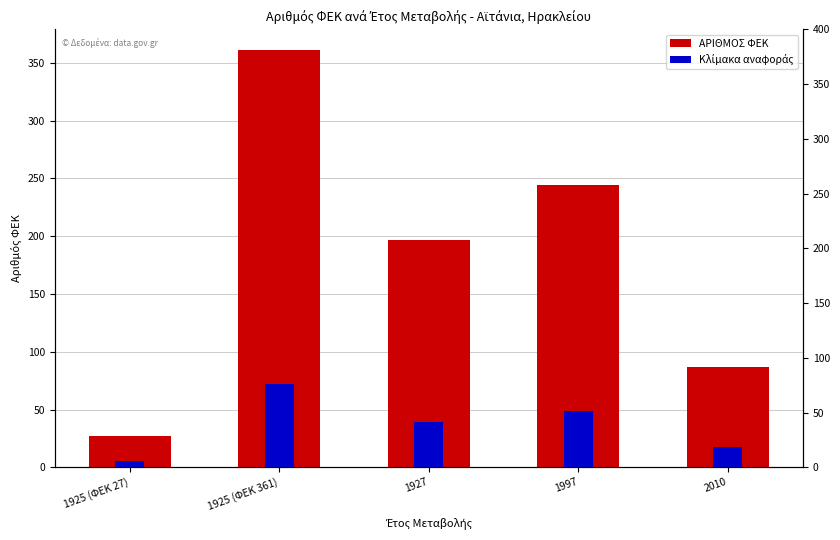

How many bars are there in total?

10